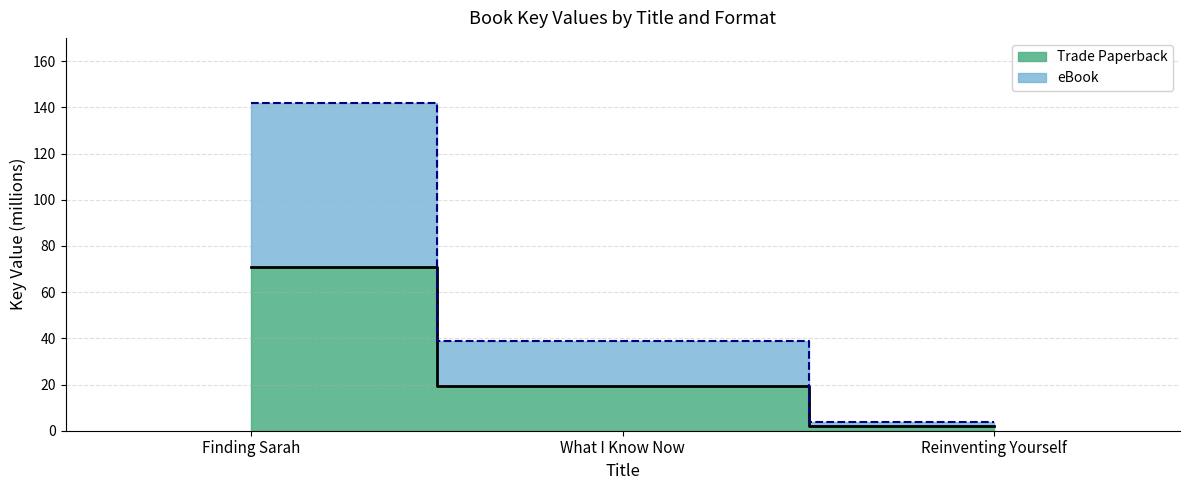

Rank the series at Finding Sarah from highest to lowest value.

eBook, Trade Paperback